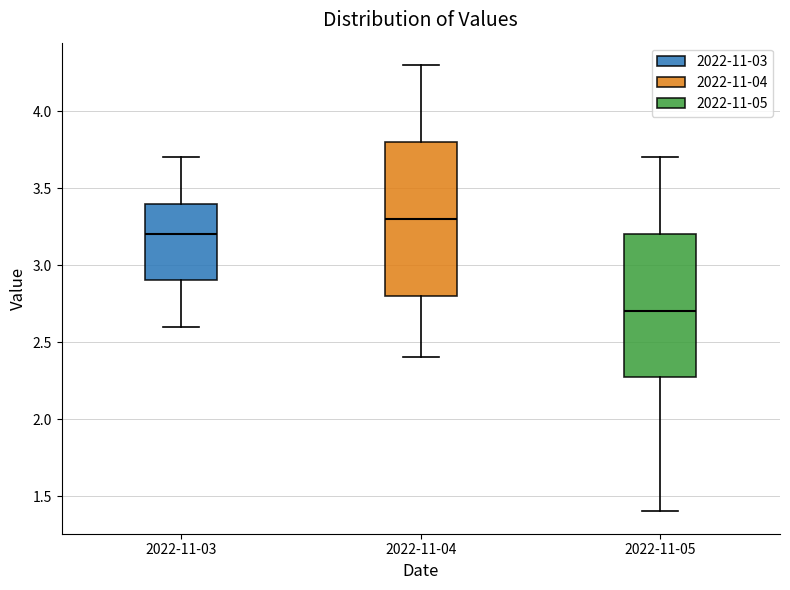

Reading left to right, transcribe this box plot: for each box, give where its median line is, the range the box spans, and where its two whiskers end, as read against the y-axis. The values are not printed on the chart, so give them approximately, as read against the axis.

2022-11-03: median 3.2, box 2.9 to 3.4, whiskers 2.6 to 3.7
2022-11-04: median 3.3, box 2.8 to 3.8, whiskers 2.4 to 4.3
2022-11-05: median 2.7, box 2.3 to 3.2, whiskers 1.4 to 3.7